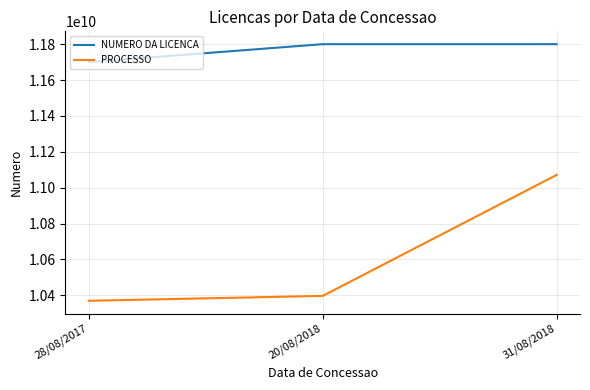

What is the sum of the PROCESSO values at 20/08/2018 and 31/08/2018?

21468213839